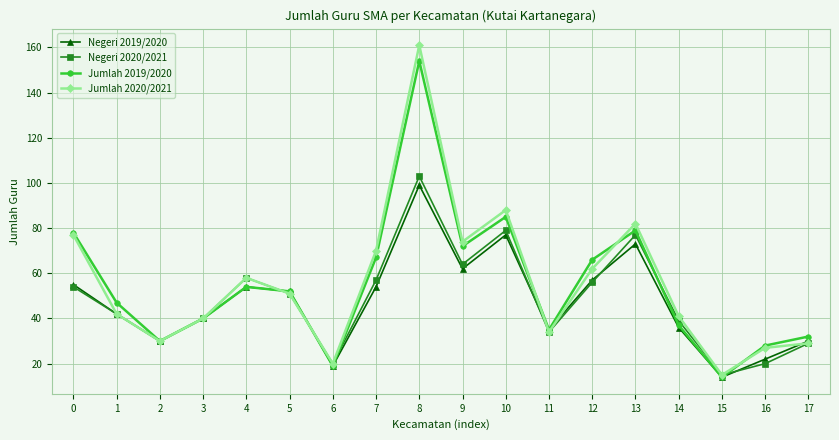

What is the difference between the maximum and second lowest values in the Jumlah 2019/2020 series?

135